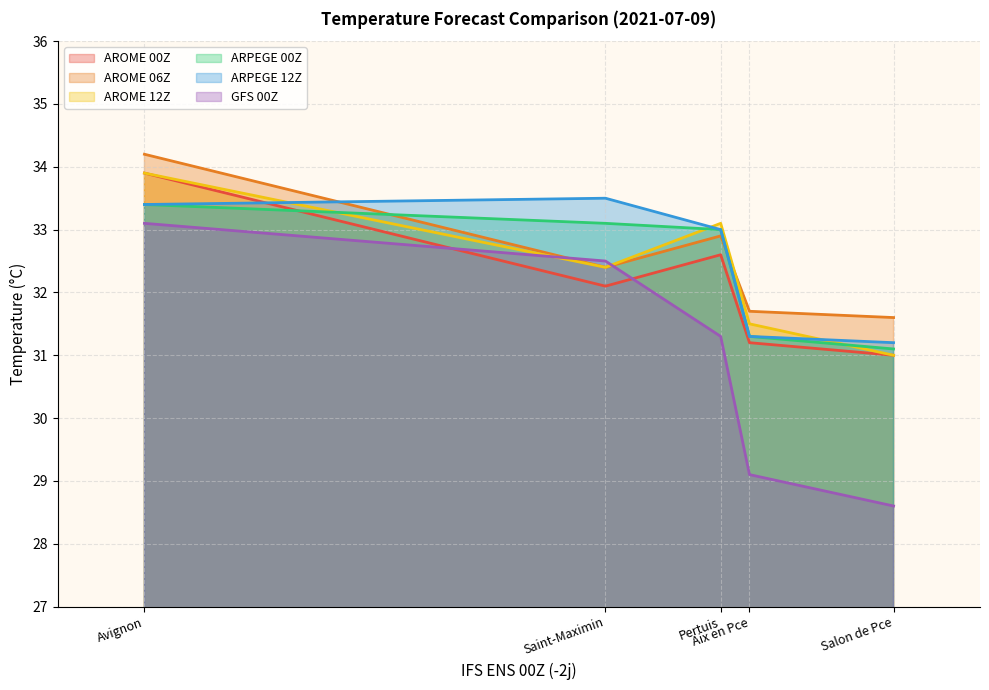

How many data points in AROME 06Z are above 32?

3